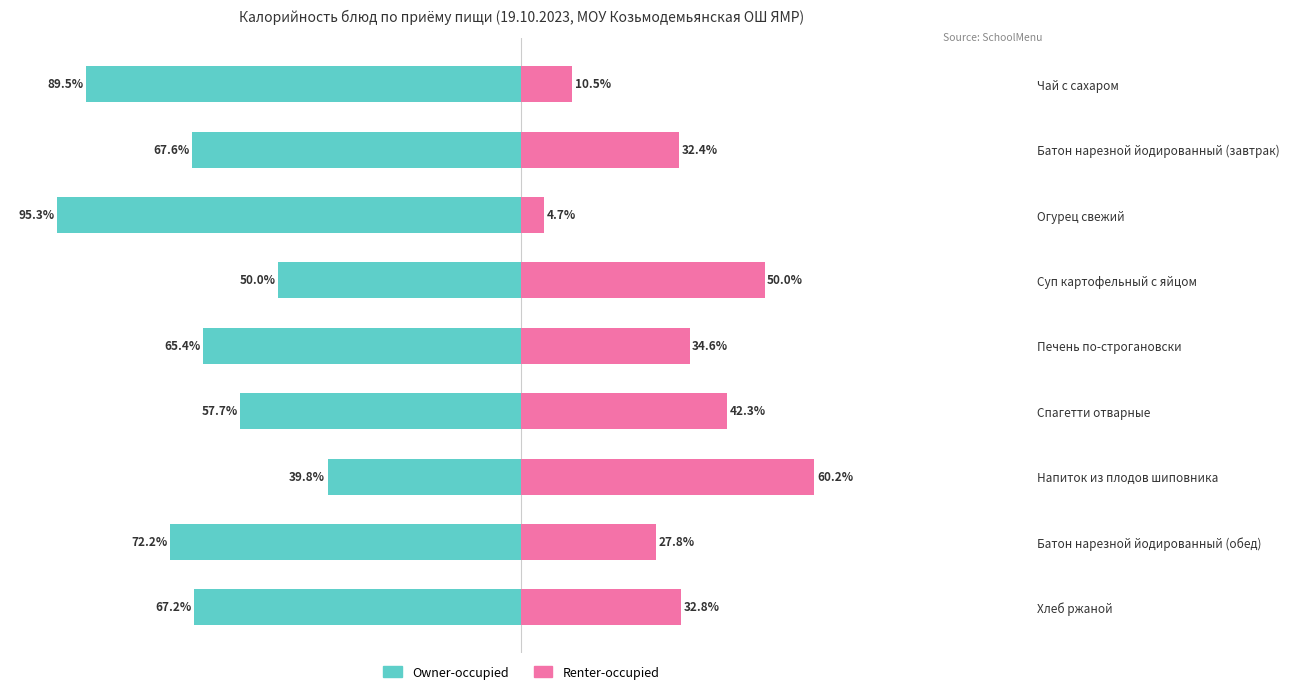

Which series has the largest range (max minus min)?

Owner-occupied